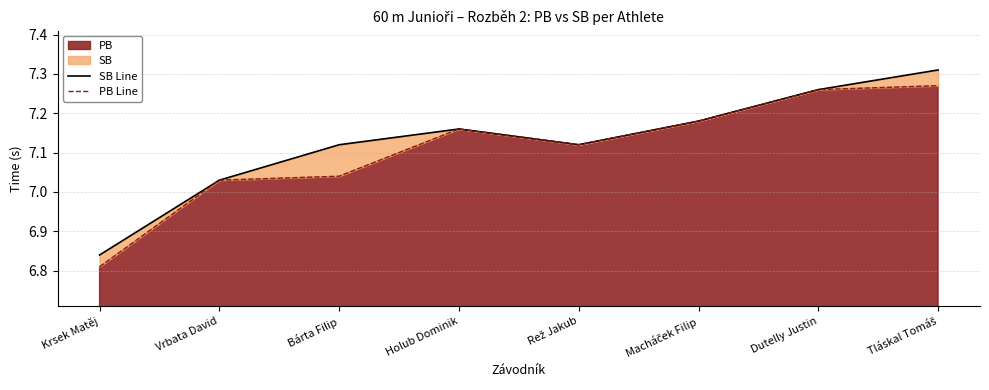

At which category does SB Line reach its first local peak?

Holub Dominik